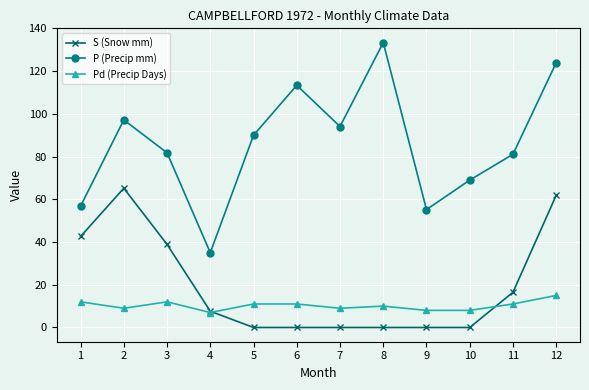

What are all the series names shown in the legend?

S (Snow mm), P (Precip mm), Pd (Precip Days)